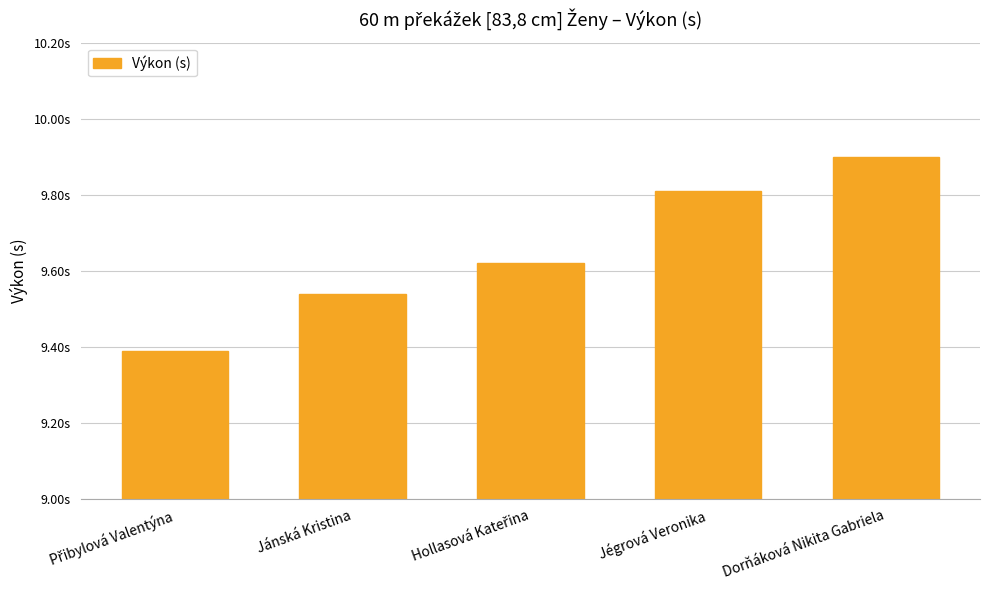

Read the value at Jánská Kristina.

9.5